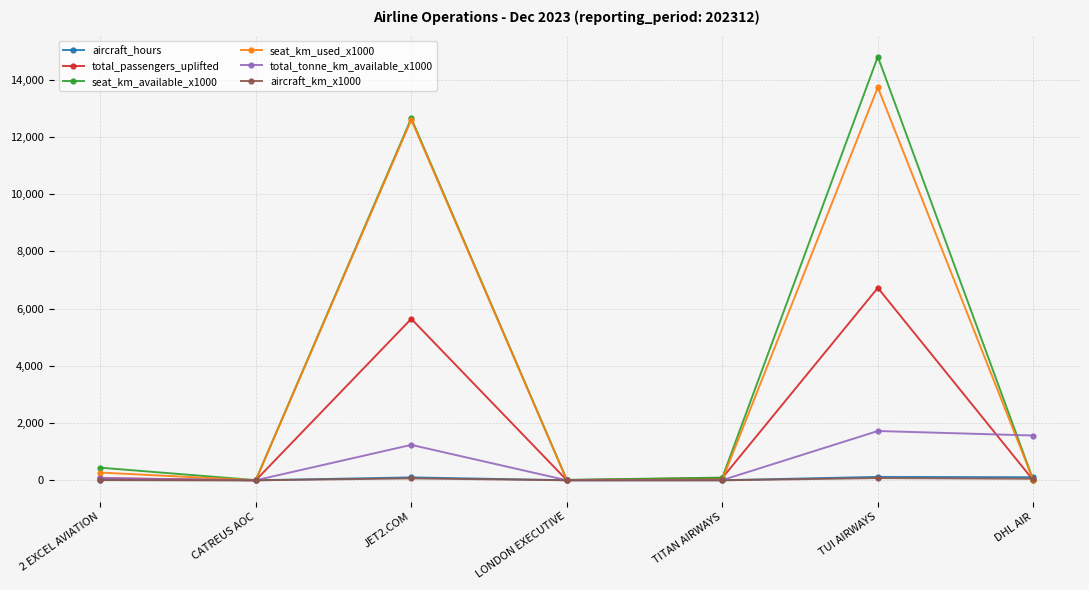

Which series changed the most between CATREUS AOC and JET2.COM?

seat_km_available_x1000